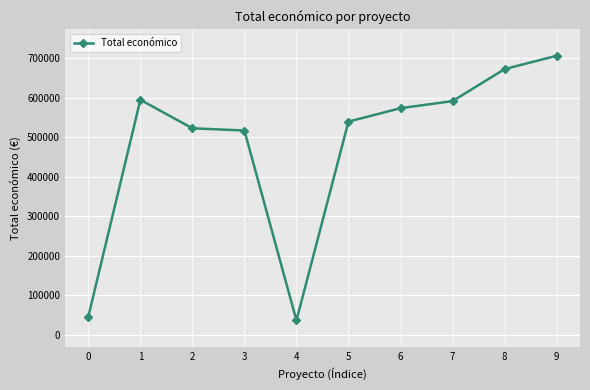

What is the approximate value at 3, to the nearest 10?

517430